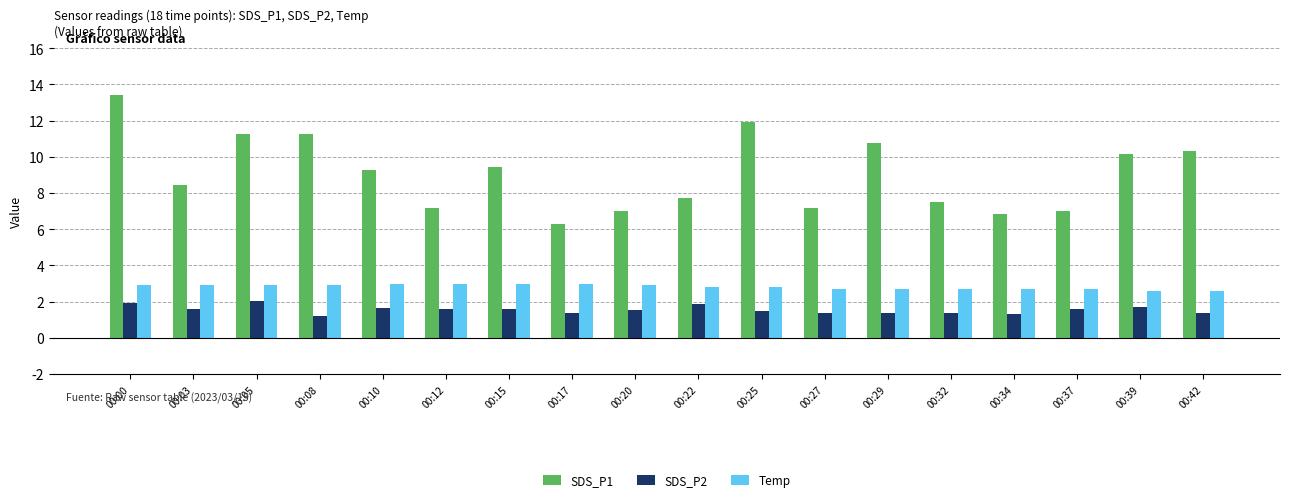

The value of SDS_P2 at 00:25 is 2.7. True or false?

False